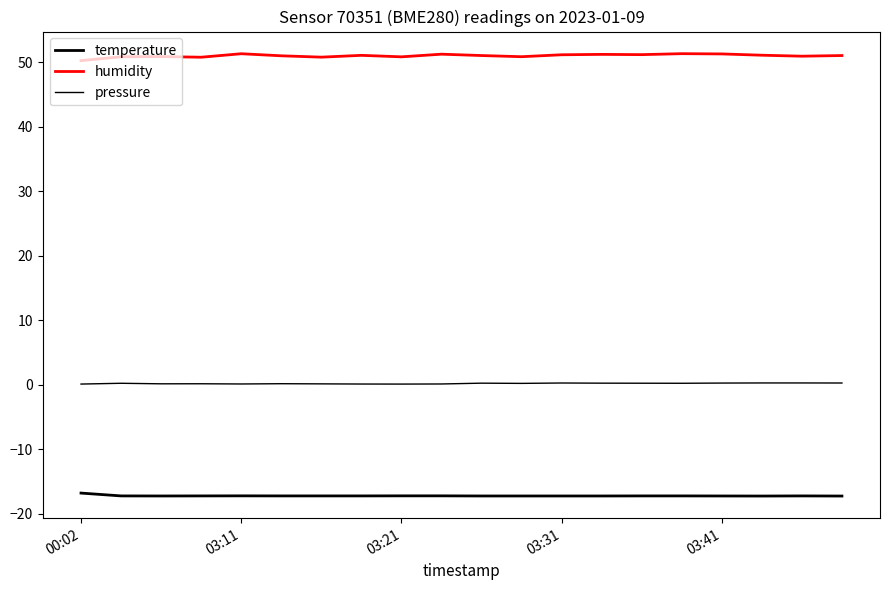

Count the pressure values in the range 0 to 1.

20